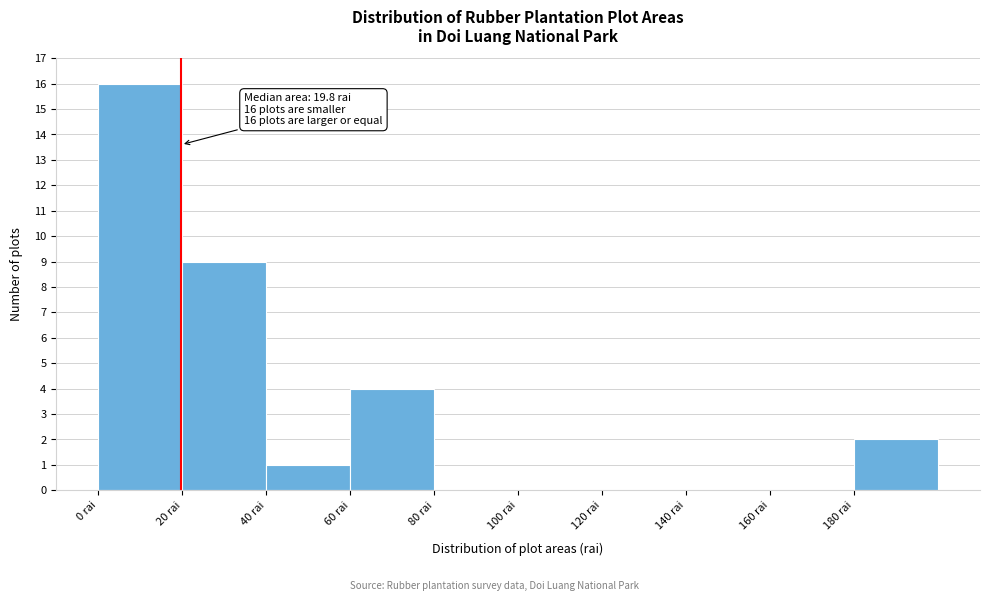

Over which range of the x-axis is the bar tallest?

0 to 20